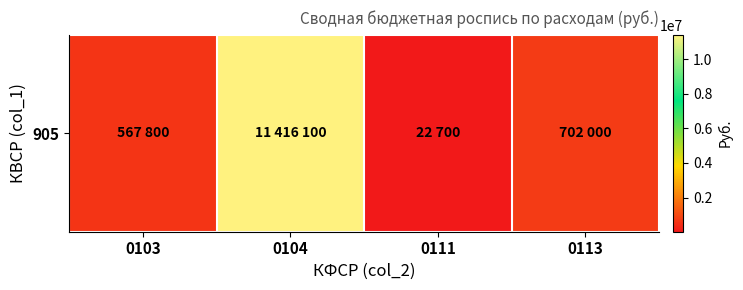

List the labels in order of value, largest first.

0104, 0113, 0103, 0111